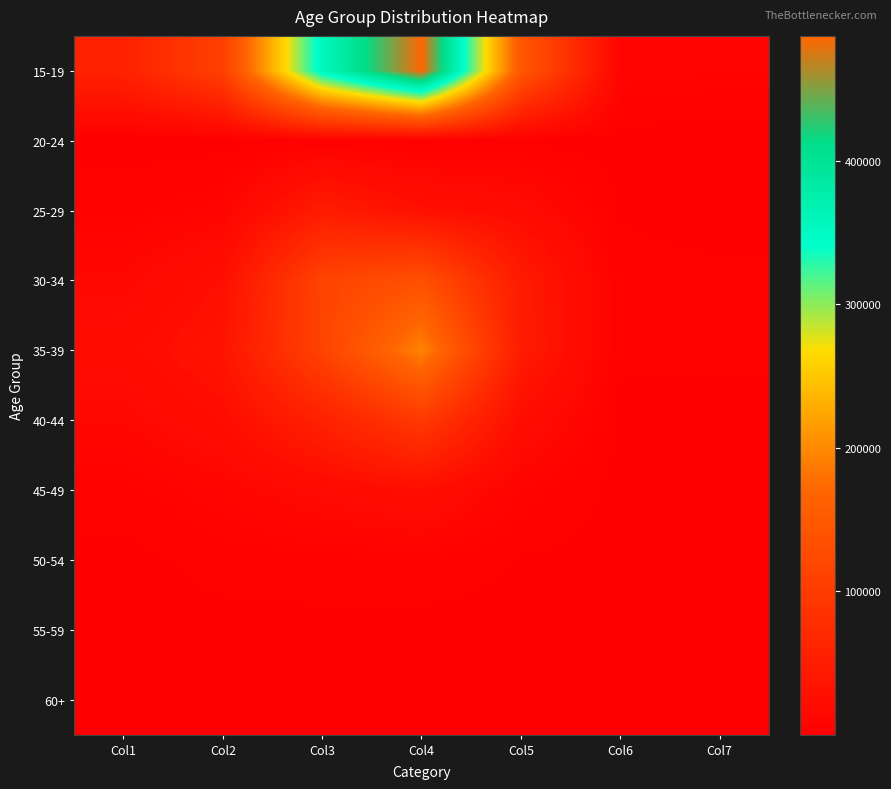

Between Col2 and Col3, which series saw the biggest shift?

15-19